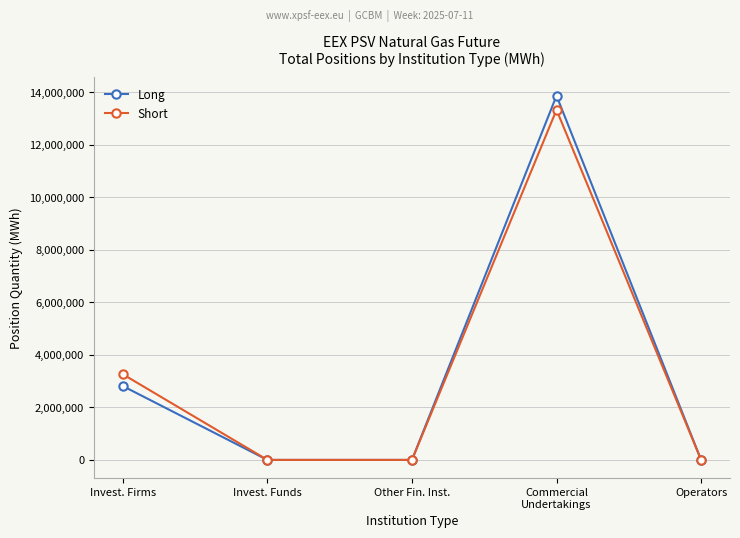

How many lines are shown in the chart?

2